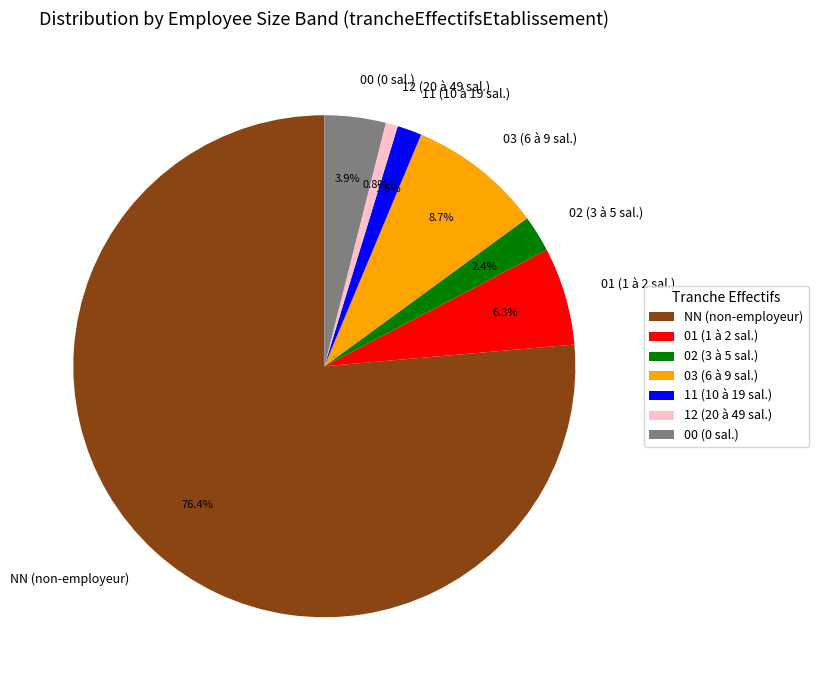

How many slices are in this pie chart?

7